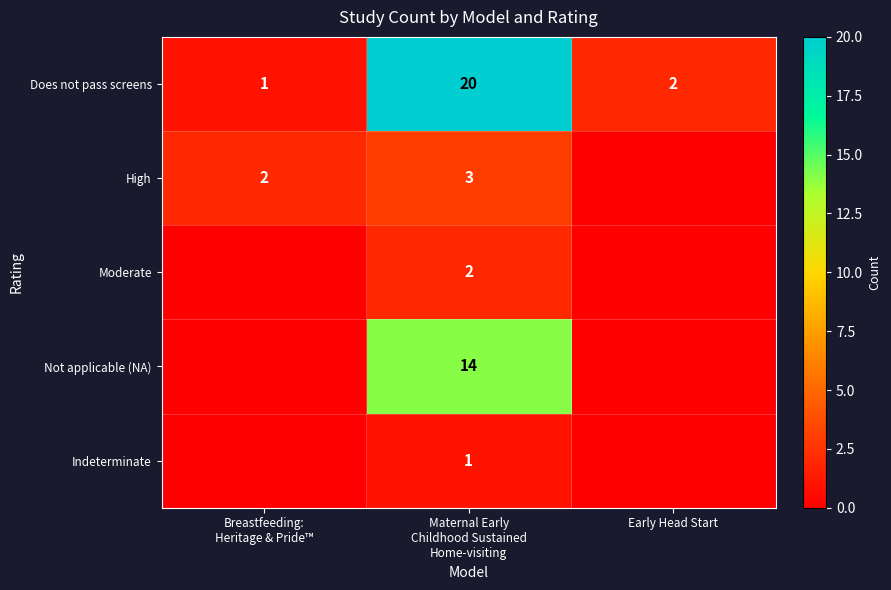

At Maternal Early
Childhood Sustained
Home-visiting, list the series in order from largest to smallest.

Does not pass screens, Not applicable (NA), High, Moderate, Indeterminate